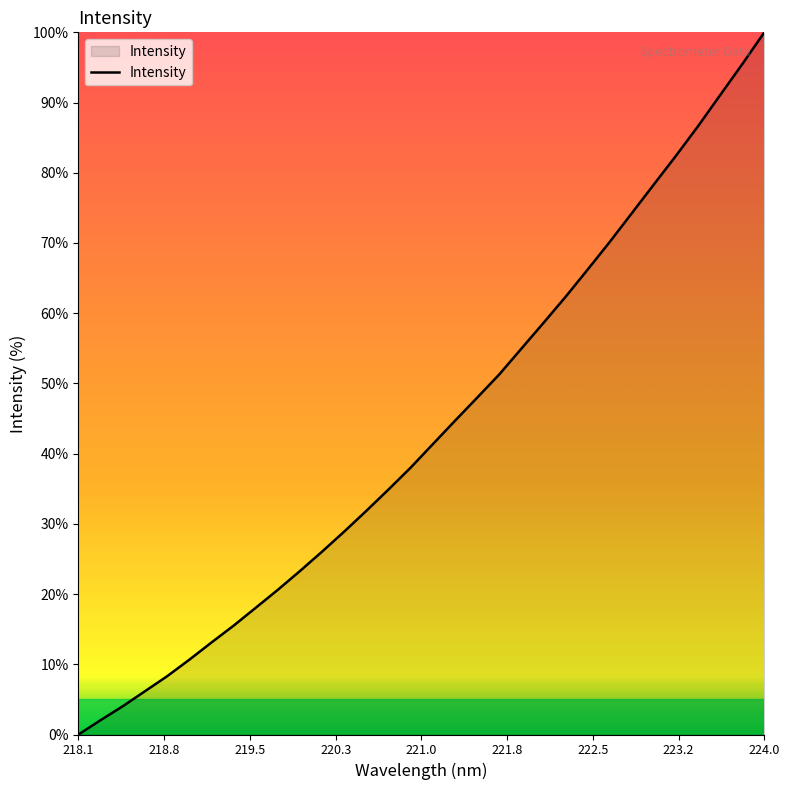

What is the difference between the maximum and minimum values?

100.0